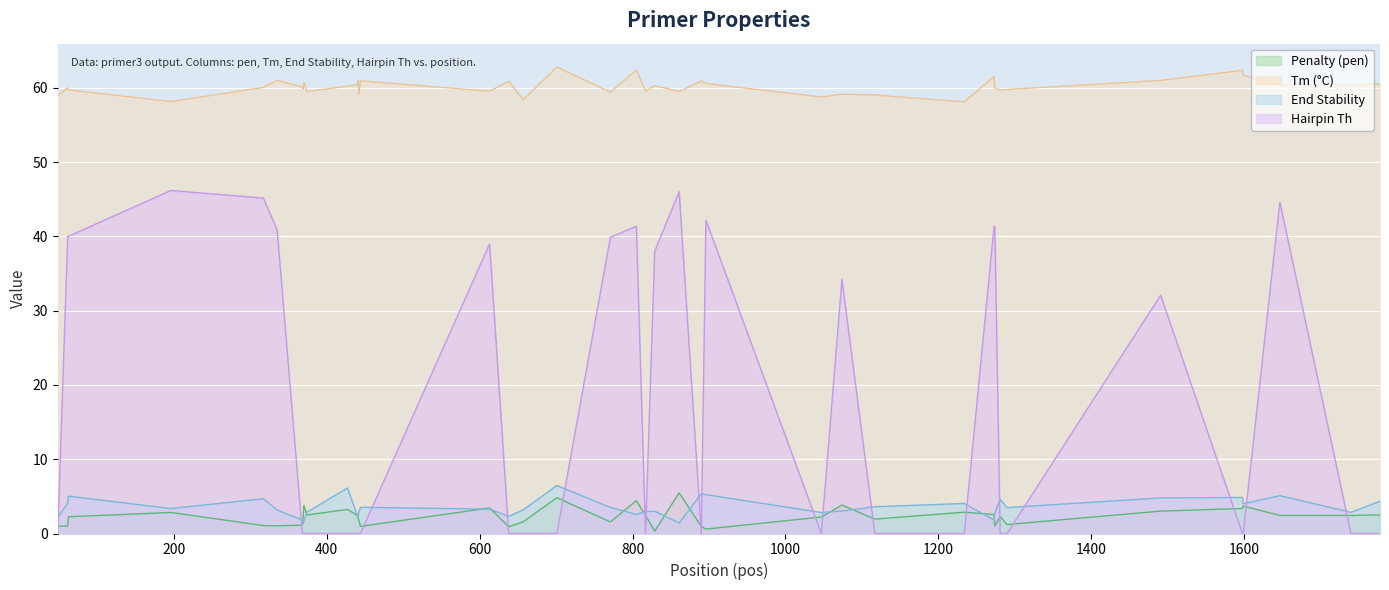

What is the sum of all End Stability values?

138.9